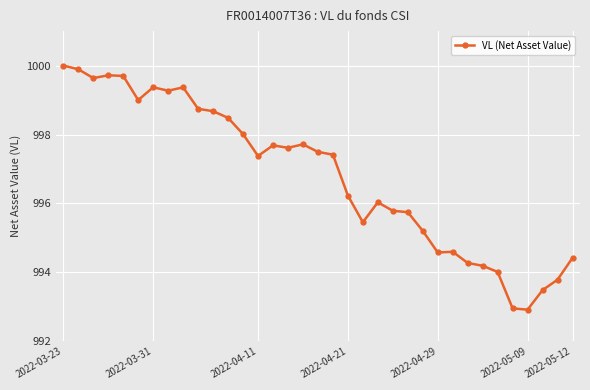

How many values are below 997?

16